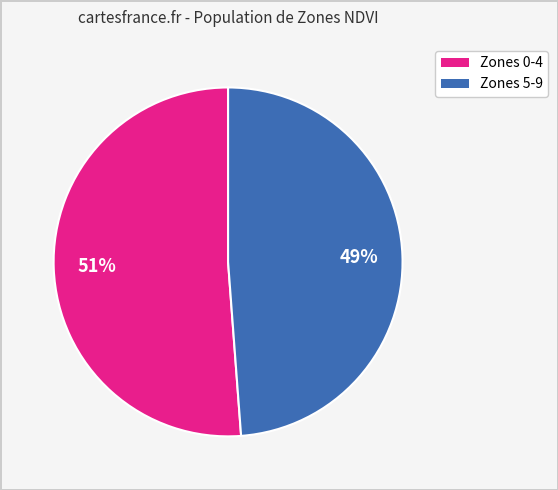

To the nearest percent, what is the difference between the largest and smallest slice percentages?

2%